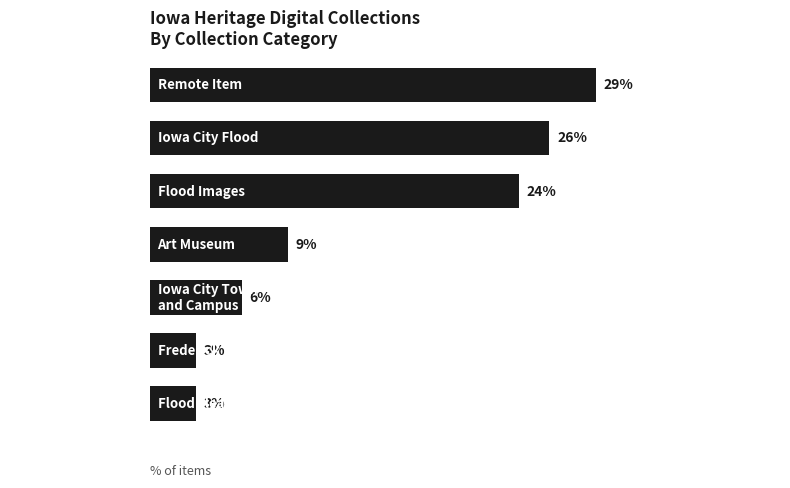

Which label corresponds to the largest value in the chart?

Remote Item